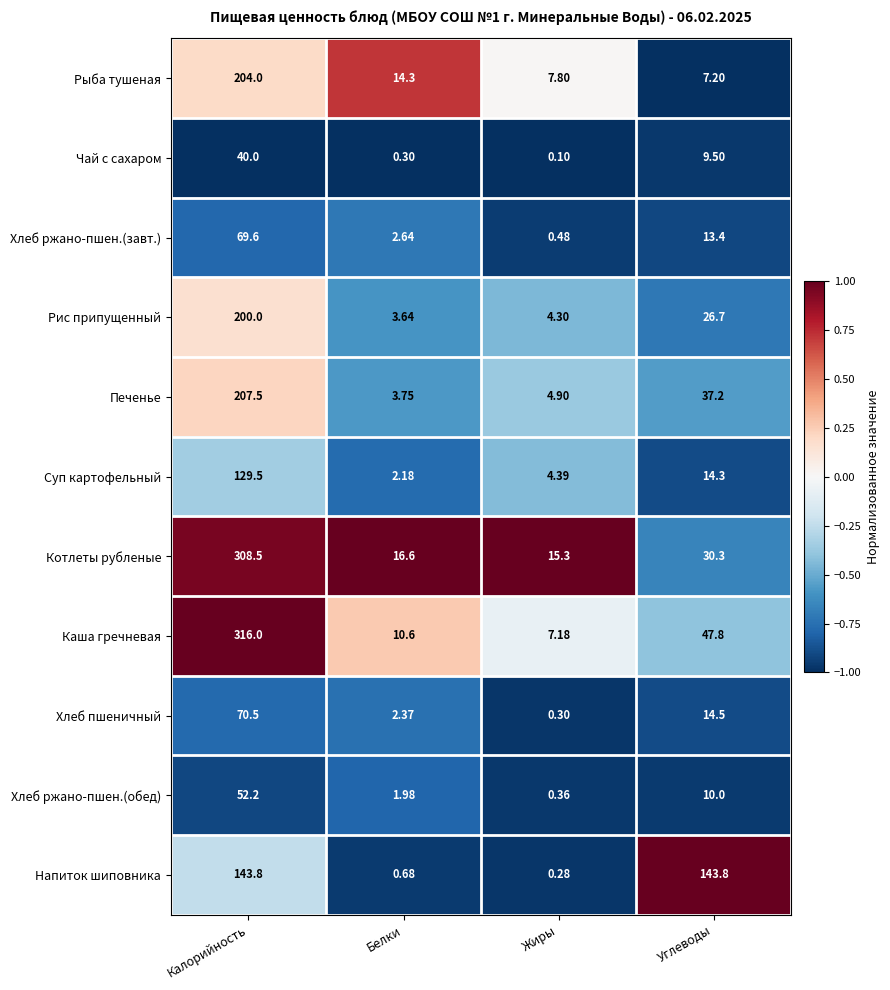

At which label is Котлеты рубленые closest to 161?

Углеводы